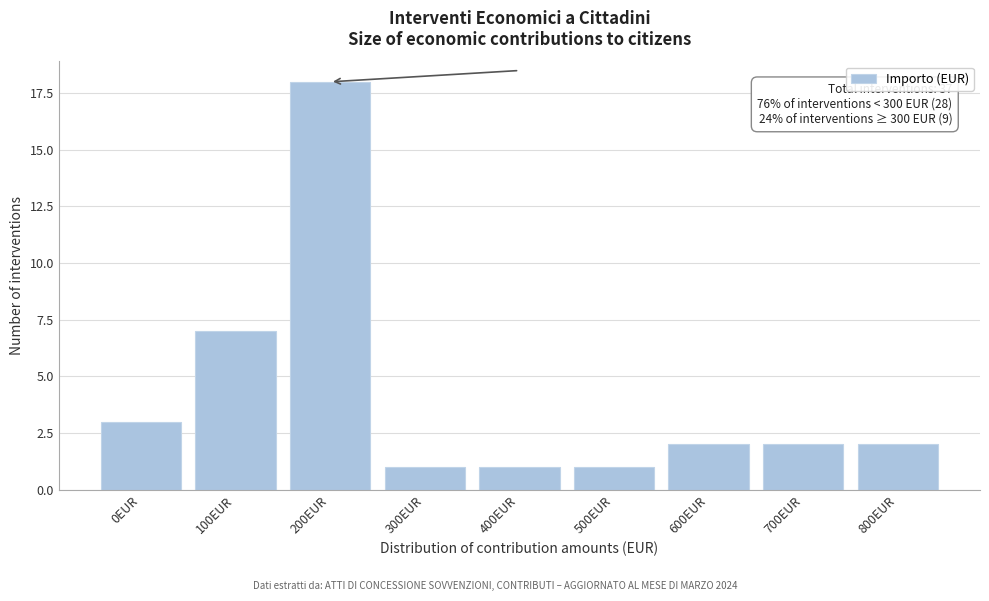

Reading left to right, list all the values displayed in this chart.

3	7	18	1	1	1	2	2	2